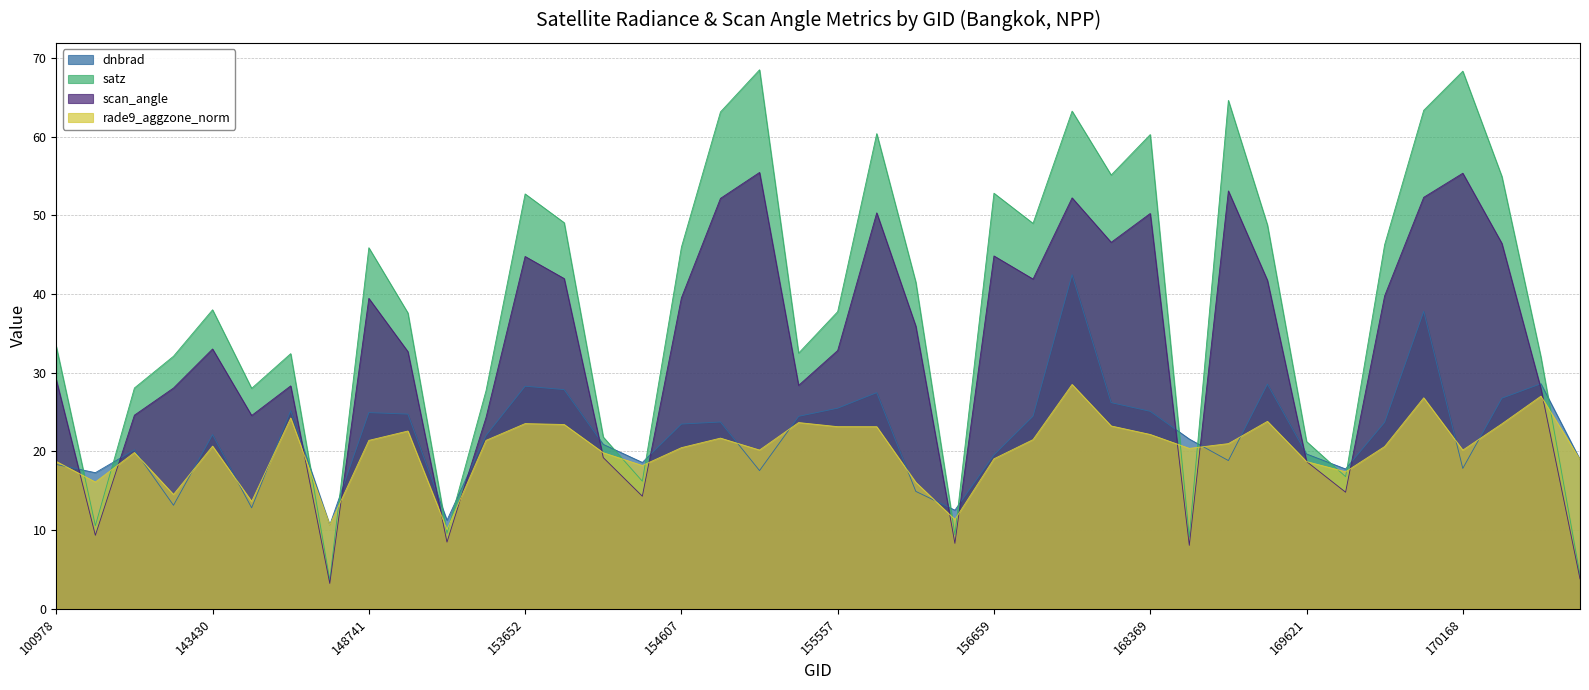

What is the spread (max minus min) of values at 155557?

14.6